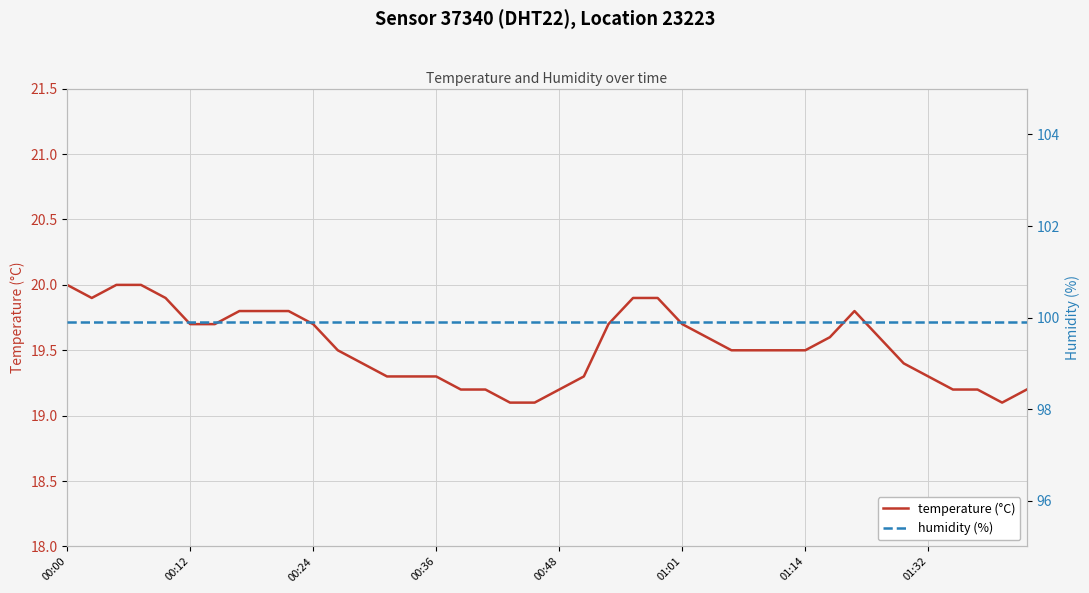

How many lines are shown in the chart?

2